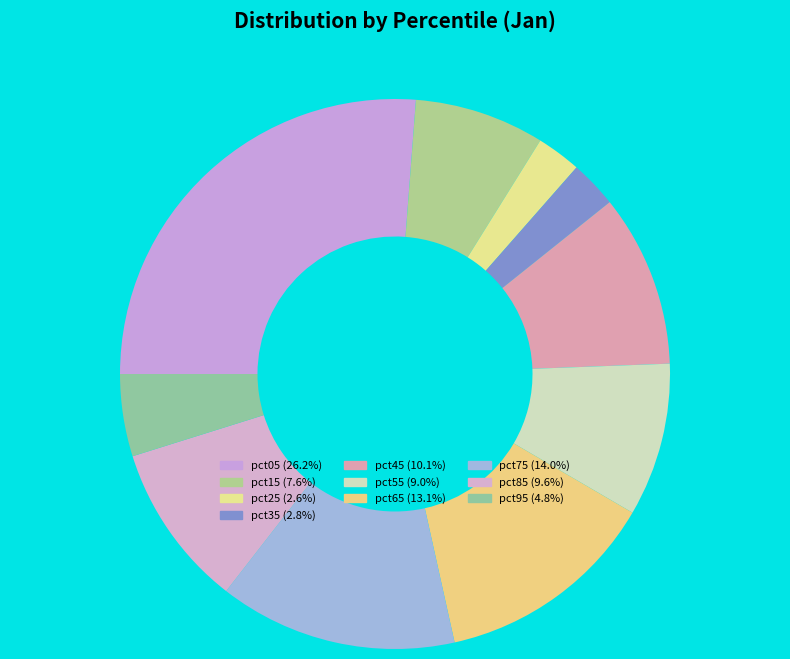

What percentage do pct35 and pct15 together represent?

10.4%